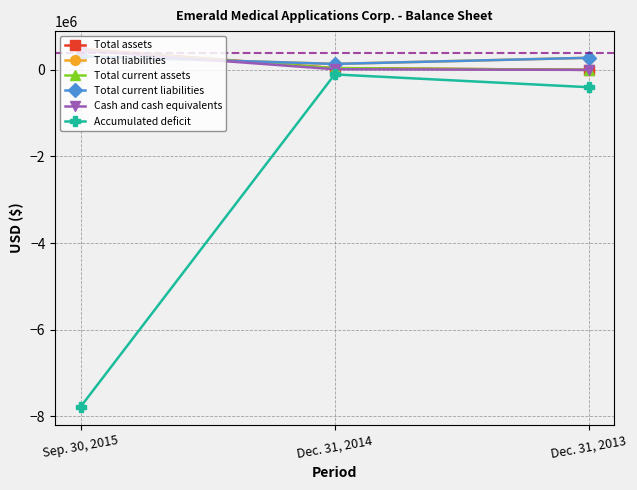

What value does the Total current assets series have at Sep. 30, 2015?

458841